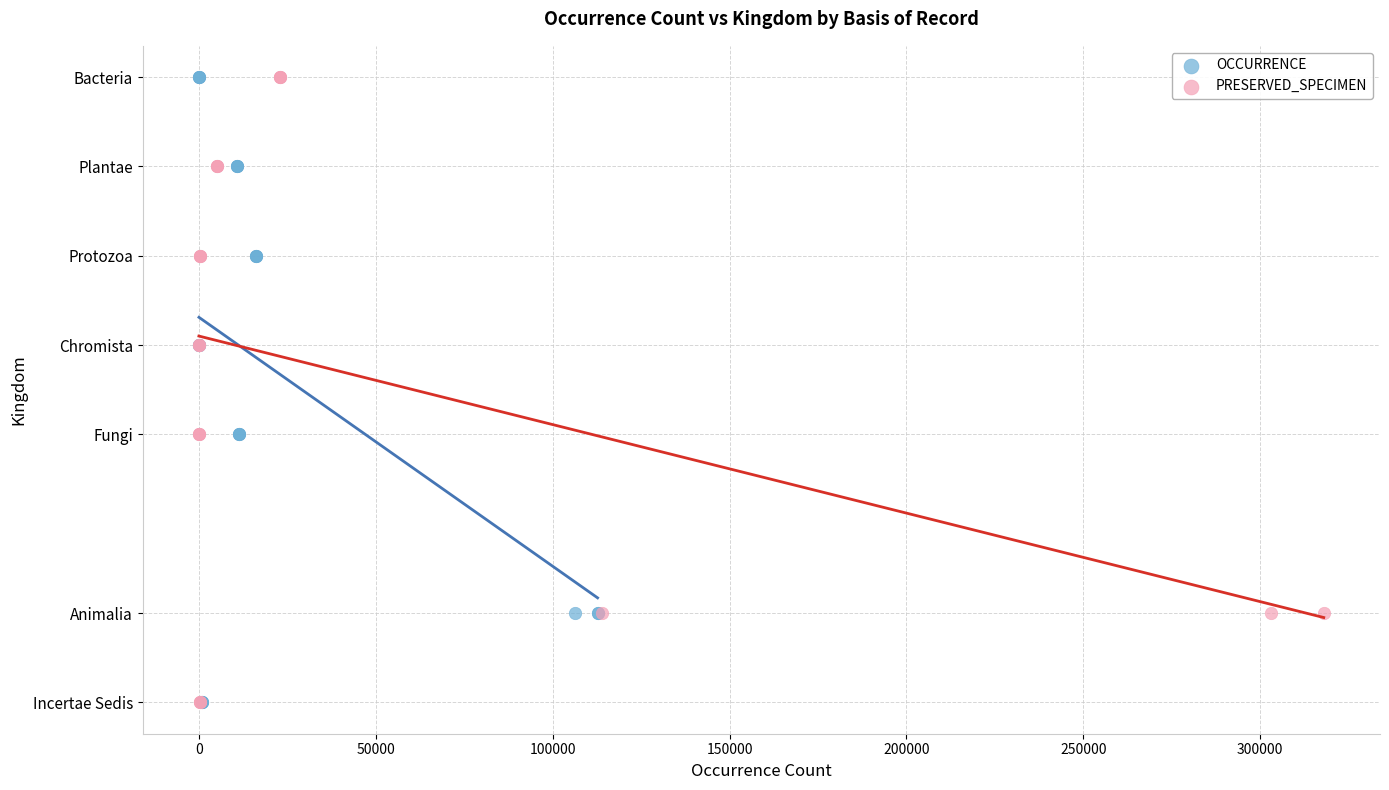

What are all the series names shown in the legend?

OCCURRENCE, PRESERVED_SPECIMEN